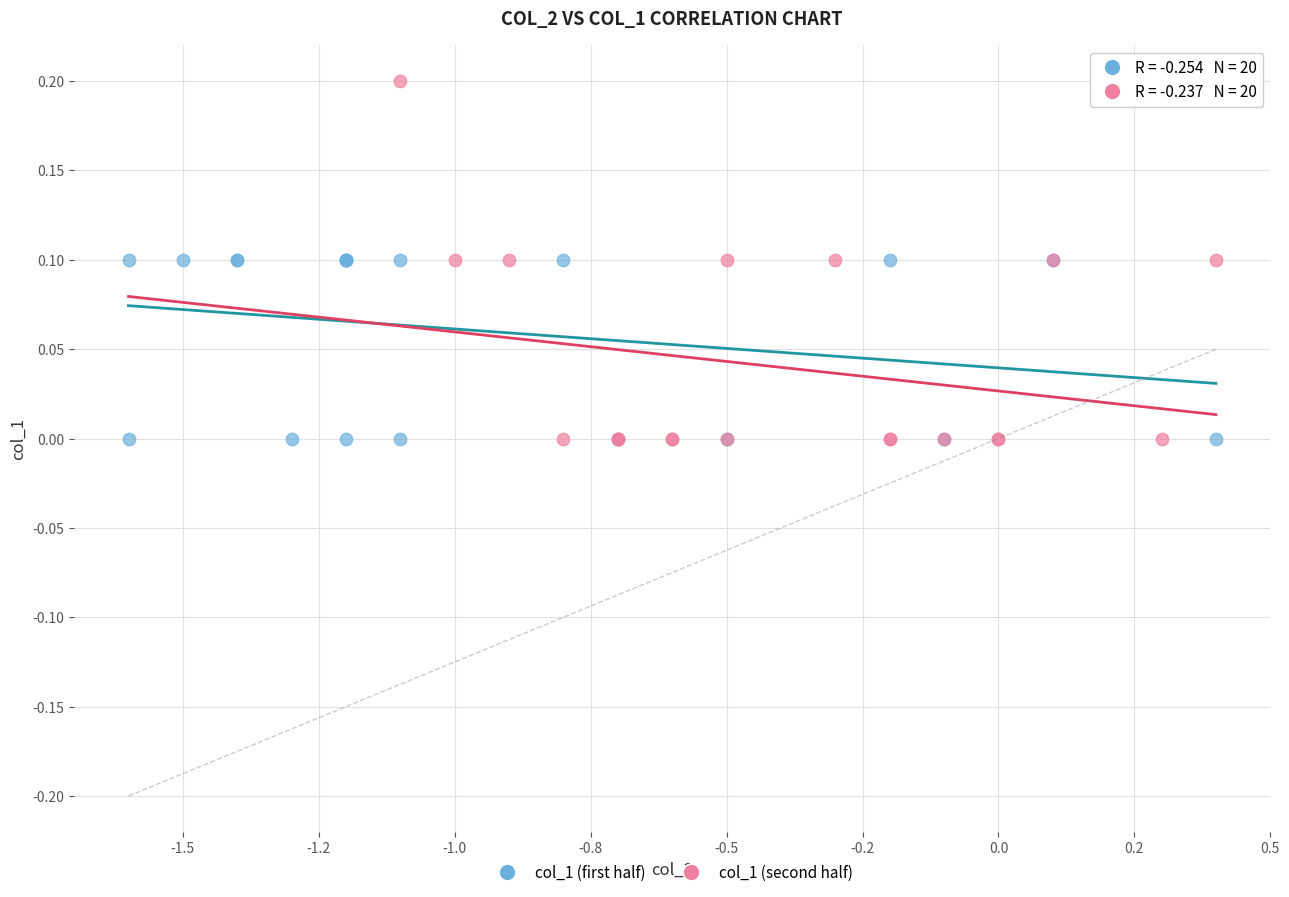

Which series has the widest spread of Y values?

col_1 (second half)